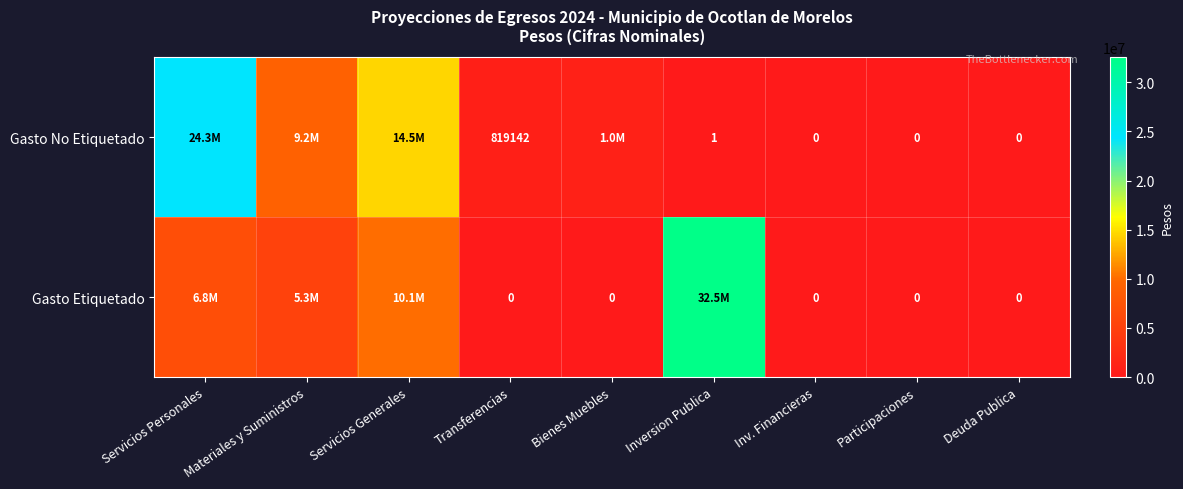

How many data points in Gasto No Etiquetado are less than 819142?

4